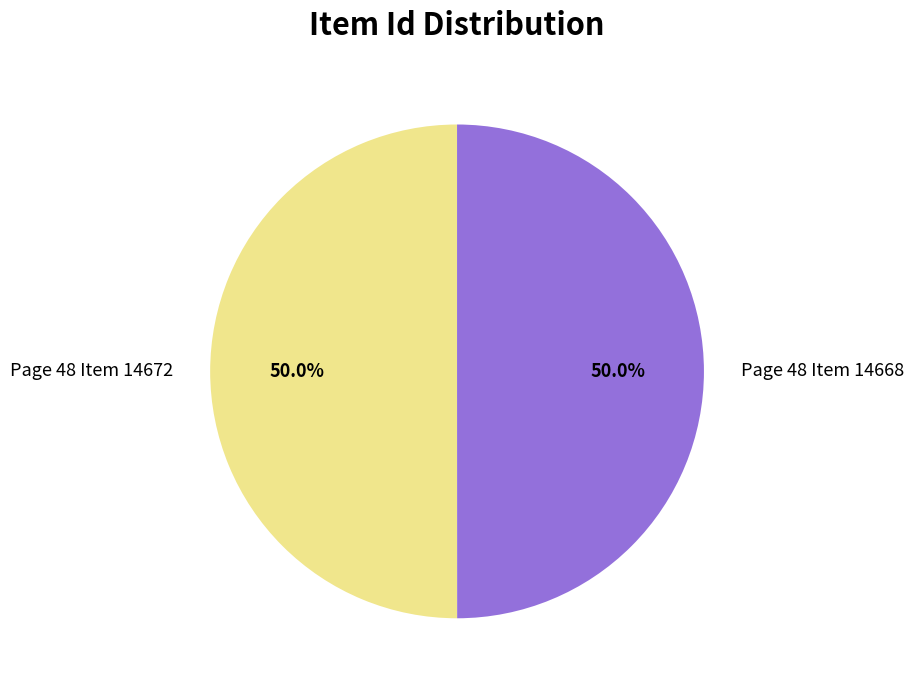

Combined, what portion of the pie is Page 48 Item 14668 and Page 48 Item 14672?

100.0%